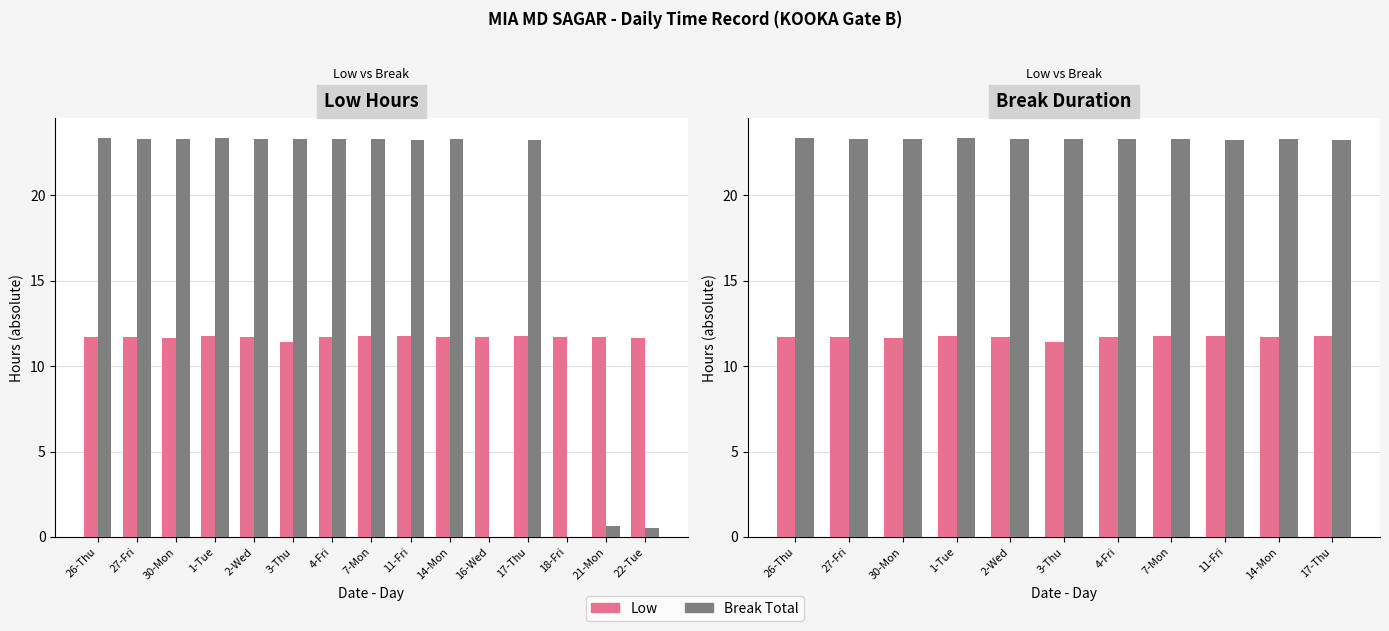

What is the sum of the Low values at 2-Wed and 30-Mon?

23.4